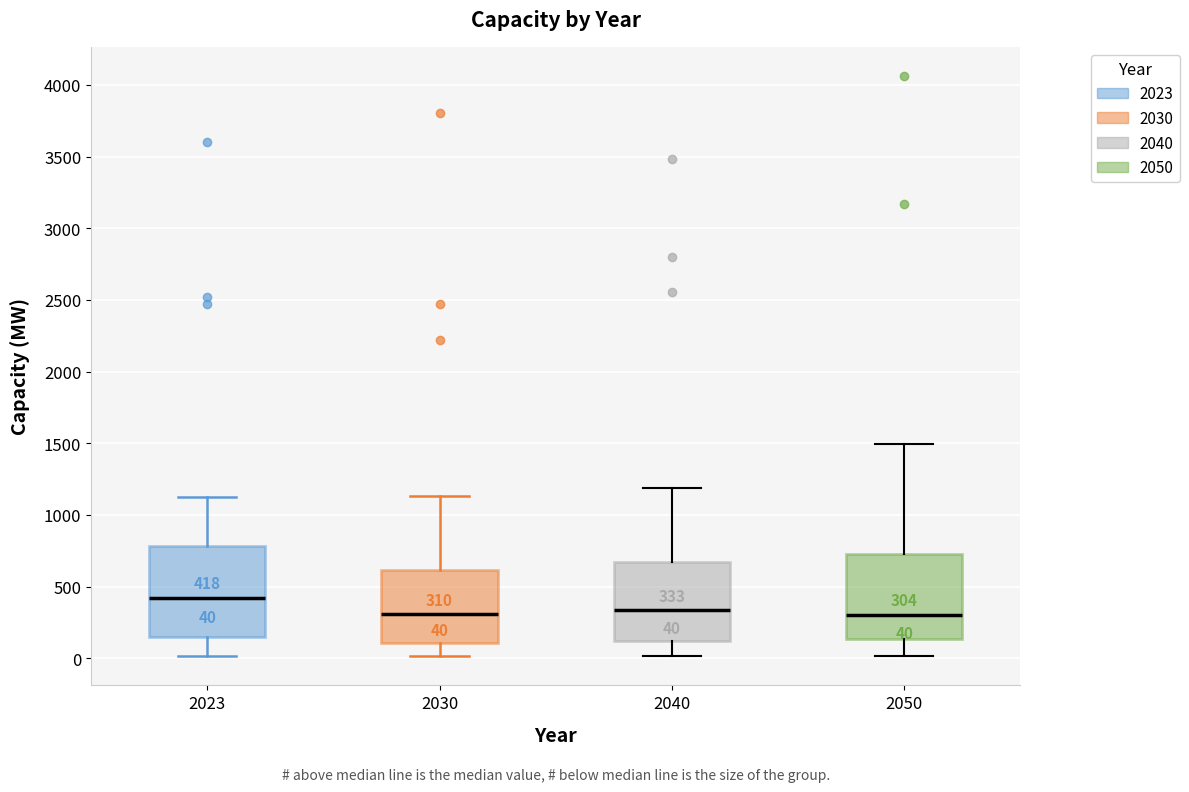

Which box has the highest median line?

2023